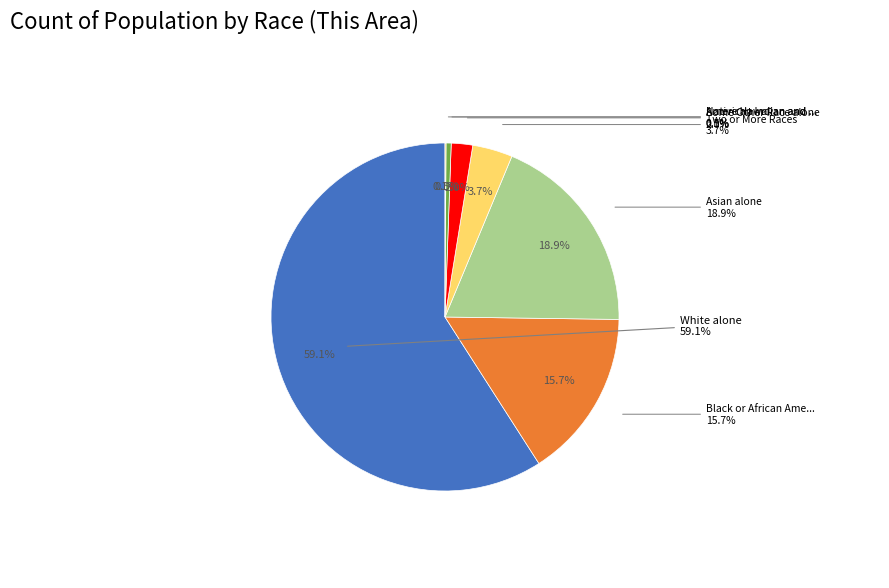

The American Indian and Alaska Native slice represents 0% of the pie. True or false?

True